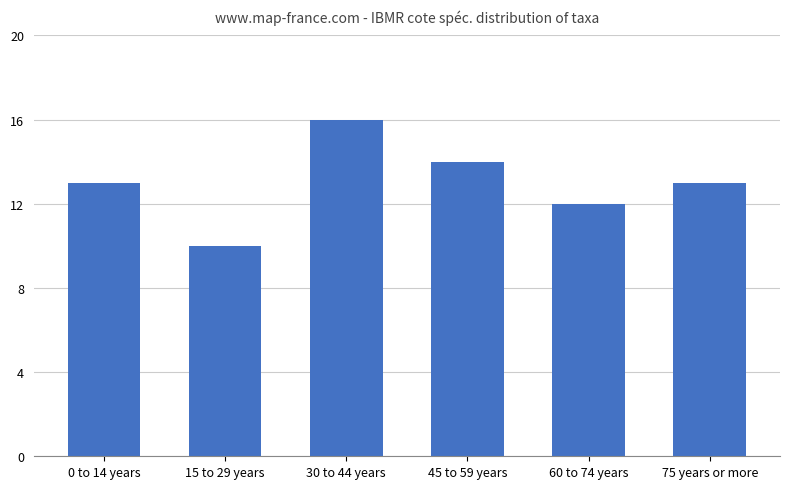

What is the change in value from 30 to 44 years to 75 years or more?

-3